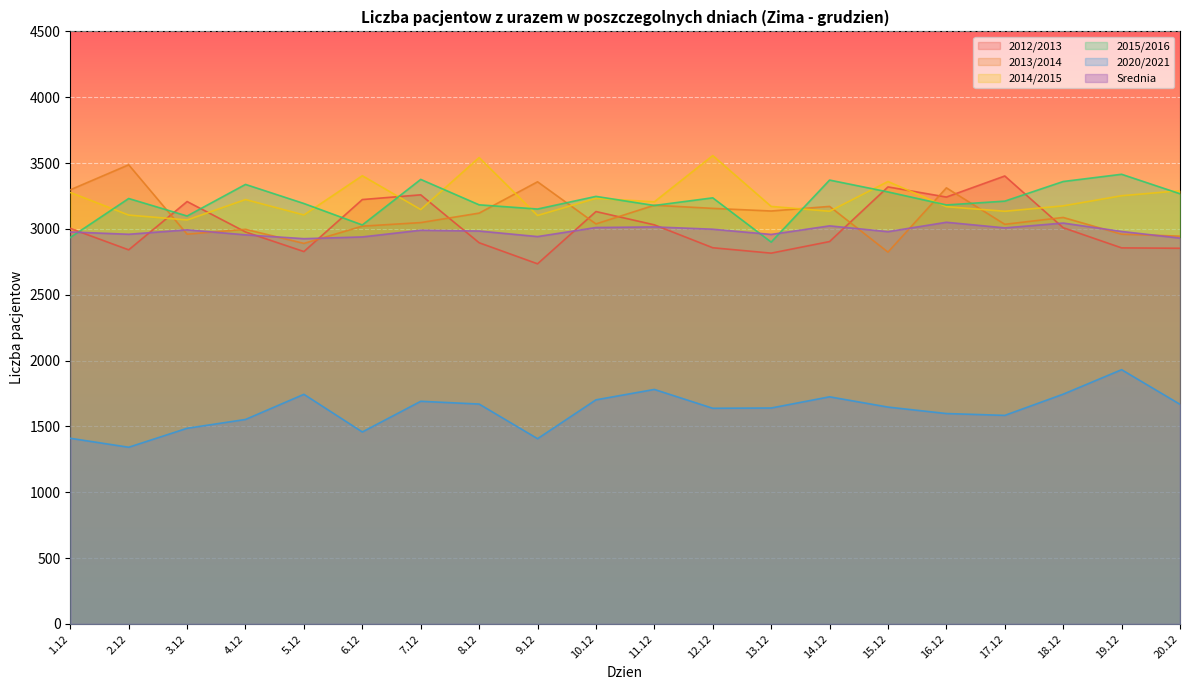

How many values in the 2015/2016 series exceed 3231?

9